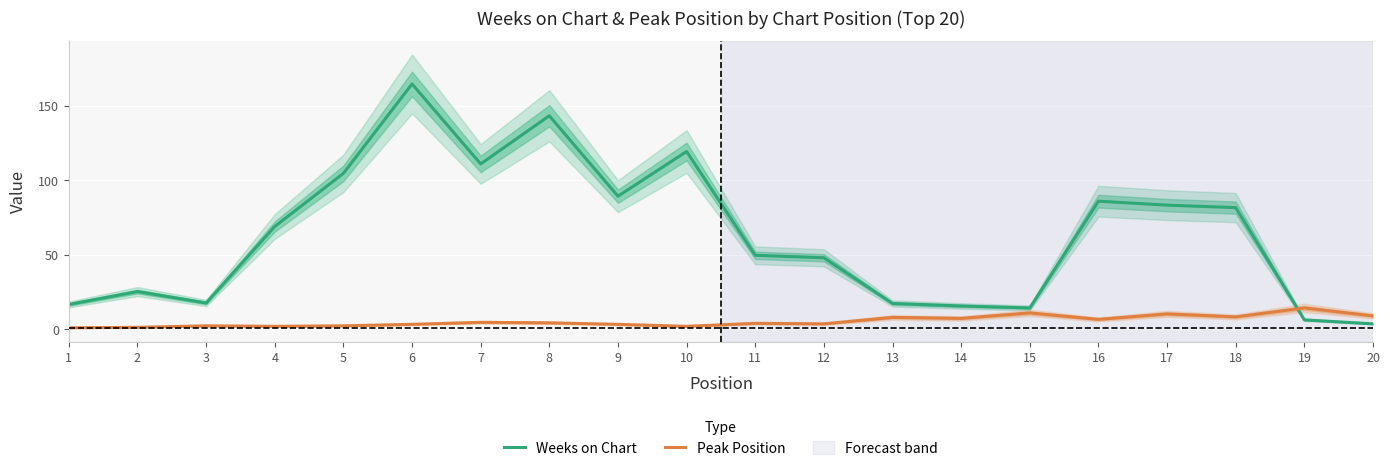

How many series are shown in this chart?

2